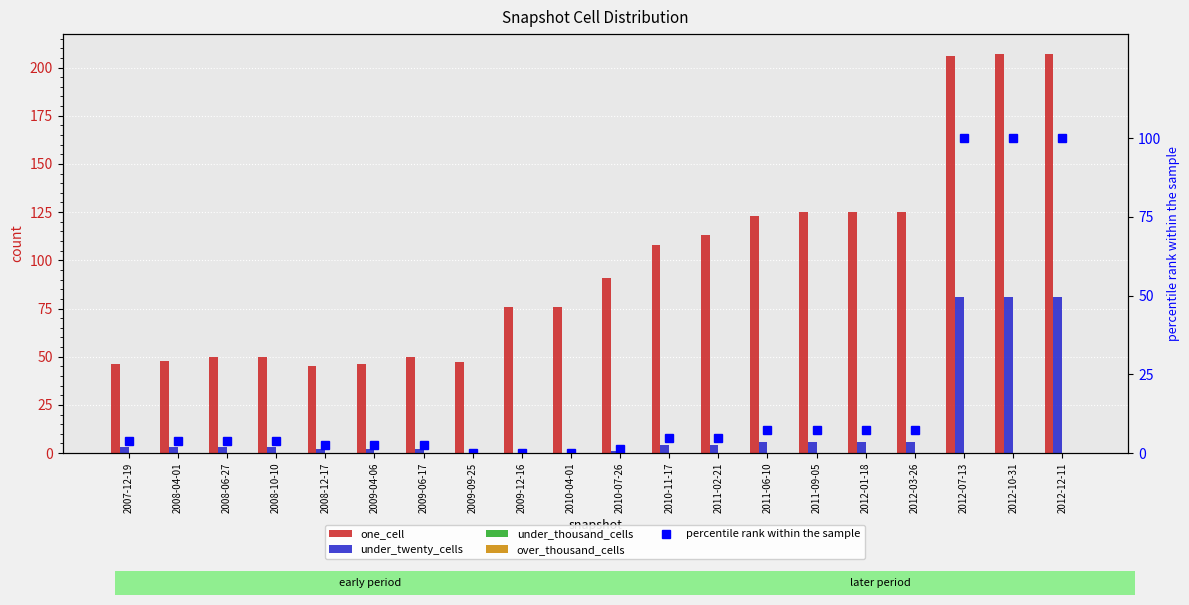

Reading right to left, list all the values displayed in this chart.

one_cell: 2012-12-11=207.0	2012-10-31=207.0	2012-07-13=206.0	2012-03-26=125.0	2012-01-18=125.0	2011-09-05=125.0	2011-06-10=123.0	2011-02-21=113.0	2010-11-17=108.0	2010-07-26=91.0	2010-04-01=76.0	2009-12-16=76.0	2009-09-25=47.0	2009-06-17=50.0	2009-04-06=46.0	2008-12-17=45.0	2008-10-10=50.0	2008-06-27=50.0	2008-04-01=48.0	2007-12-19=46.0
under_twenty_cells: 2012-12-11=81.0	2012-10-31=81.0	2012-07-13=81.0	2012-03-26=6.0	2012-01-18=6.0	2011-09-05=6.0	2011-06-10=6.0	2011-02-21=4.0	2010-11-17=4.0	2010-07-26=1.0	2010-04-01=0.0	2009-12-16=0.0	2009-09-25=0.0	2009-06-17=2.0	2009-04-06=2.0	2008-12-17=2.0	2008-10-10=3.0	2008-06-27=3.0	2008-04-01=3.0	2007-12-19=3.0
under_thousand_cells: 2012-12-11=0.0	2012-10-31=0.0	2012-07-13=0.0	2012-03-26=0.0	2012-01-18=0.0	2011-09-05=0.0	2011-06-10=0.0	2011-02-21=0.0	2010-11-17=0.0	2010-07-26=0.0	2010-04-01=0.0	2009-12-16=0.0	2009-09-25=0.0	2009-06-17=0.0	2009-04-06=0.0	2008-12-17=0.0	2008-10-10=0.0	2008-06-27=0.0	2008-04-01=0.0	2007-12-19=0.0
over_thousand_cells: 2012-12-11=0.0	2012-10-31=0.0	2012-07-13=0.0	2012-03-26=0.0	2012-01-18=0.0	2011-09-05=0.0	2011-06-10=0.0	2011-02-21=0.0	2010-11-17=0.0	2010-07-26=0.0	2010-04-01=0.0	2009-12-16=0.0	2009-09-25=0.0	2009-06-17=0.0	2009-04-06=0.0	2008-12-17=0.0	2008-10-10=0.0	2008-06-27=0.0	2008-04-01=0.0	2007-12-19=0.0
percentile rank within the sample: 2012-12-11=100.0	2012-10-31=100.0	2012-07-13=100.0	2012-03-26=7.4	2012-01-18=7.4	2011-09-05=7.4	2011-06-10=7.4	2011-02-21=4.9	2010-11-17=4.9	2010-07-26=1.2	2010-04-01=0.0	2009-12-16=0.0	2009-09-25=0.0	2009-06-17=2.5	2009-04-06=2.5	2008-12-17=2.5	2008-10-10=3.7	2008-06-27=3.7	2008-04-01=3.7	2007-12-19=3.7